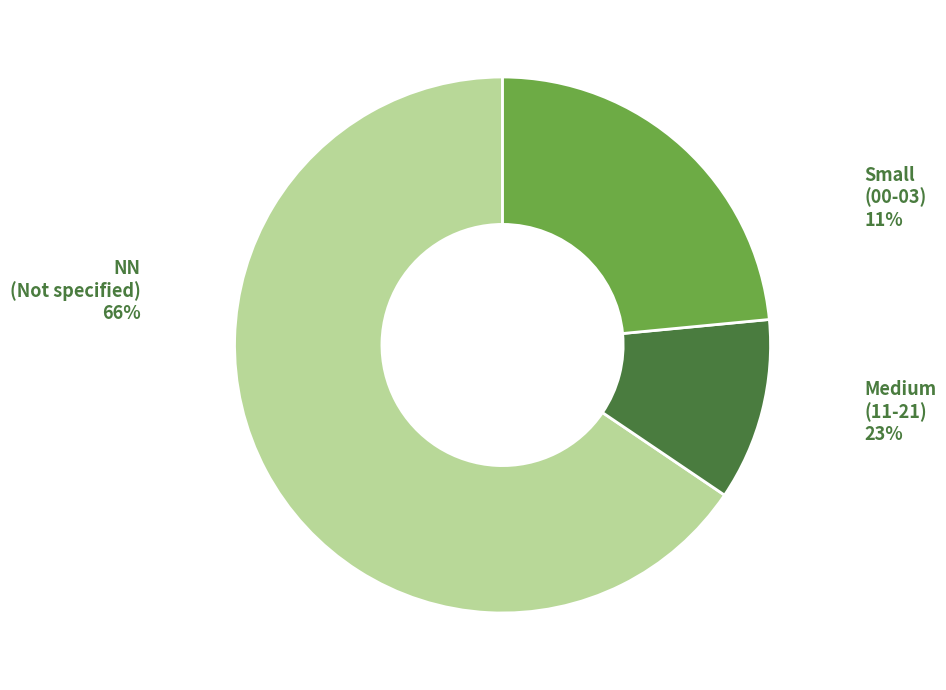

Is there a majority slice in this chart?

Yes